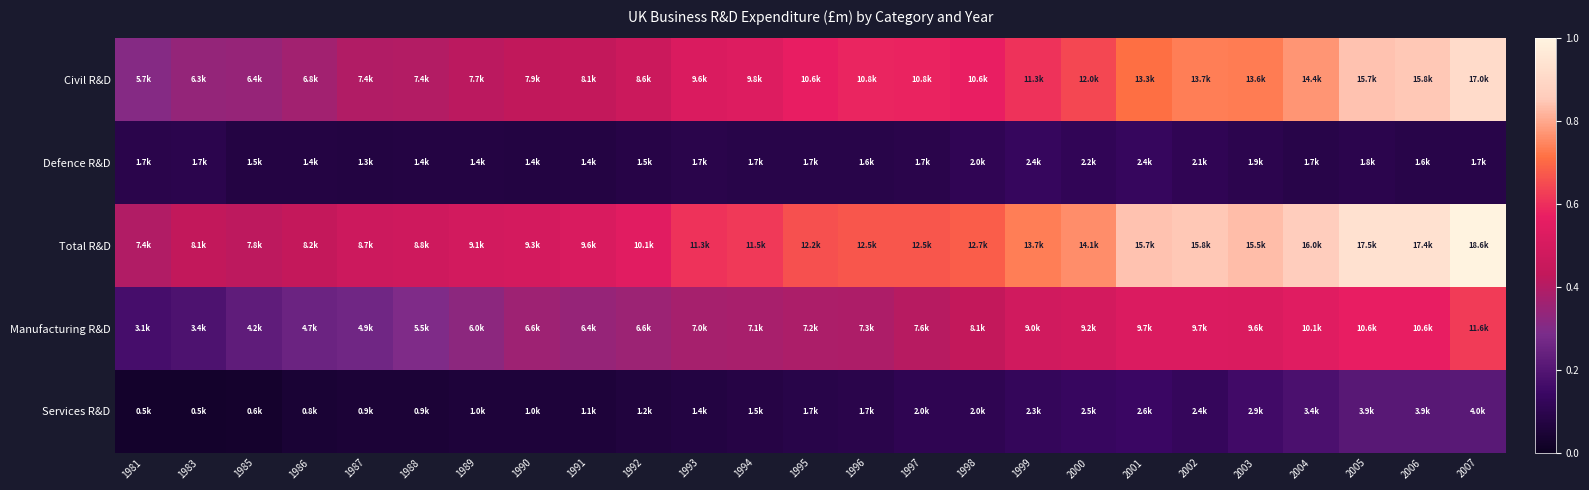

At 1983, list the series in order from smallest to largest.

Services R&D, Defence R&D, Manufacturing R&D, Civil R&D, Total R&D